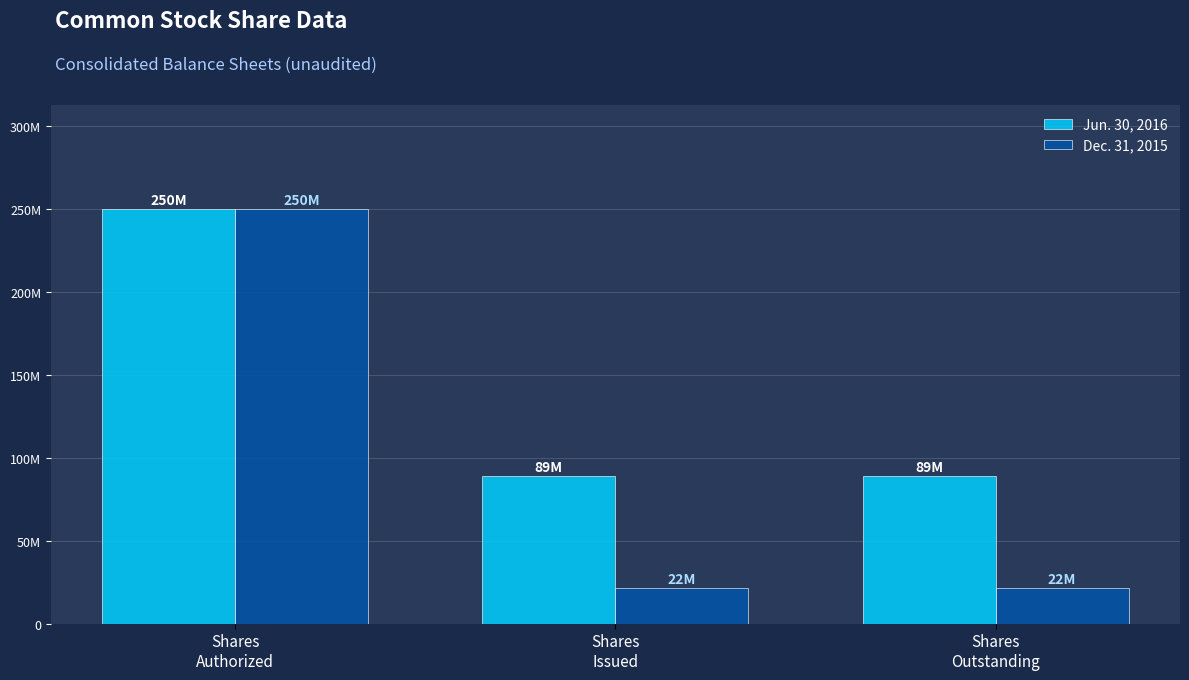

What is the label of the 2nd bar from the right?

Shares
Issued